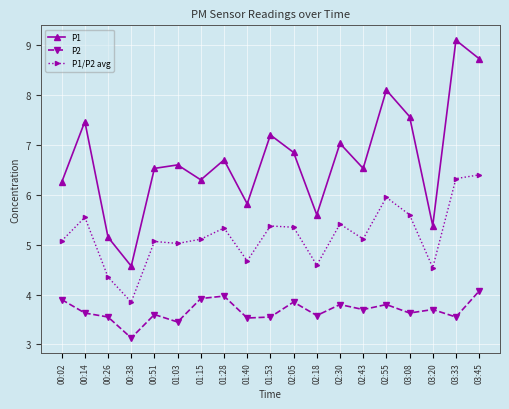

List the series in order of their overall mean, lowest first.

P2, P1/P2 avg, P1